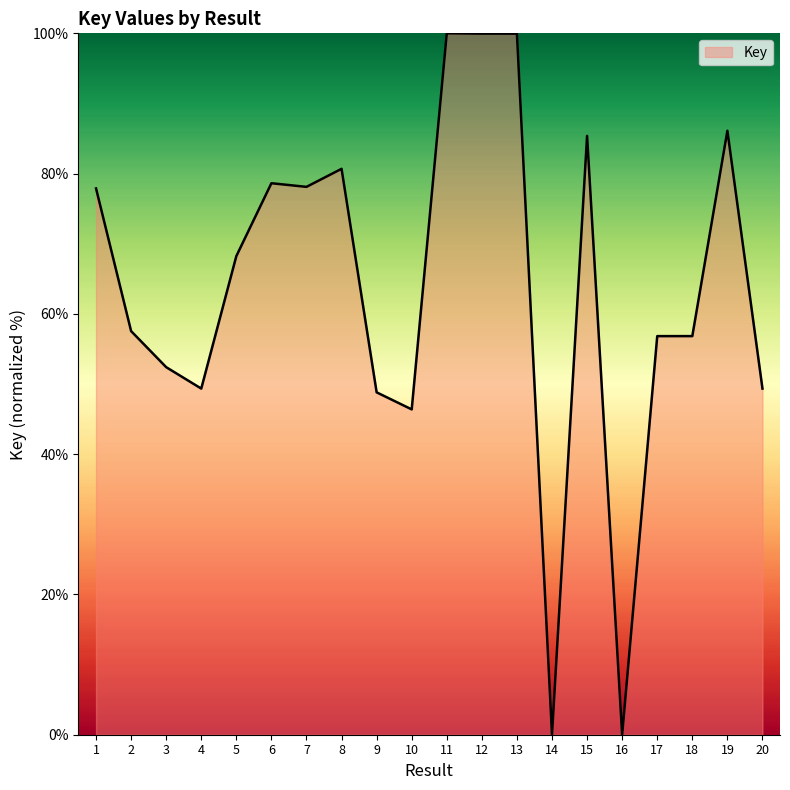

Count the number of data series in this chart.

1